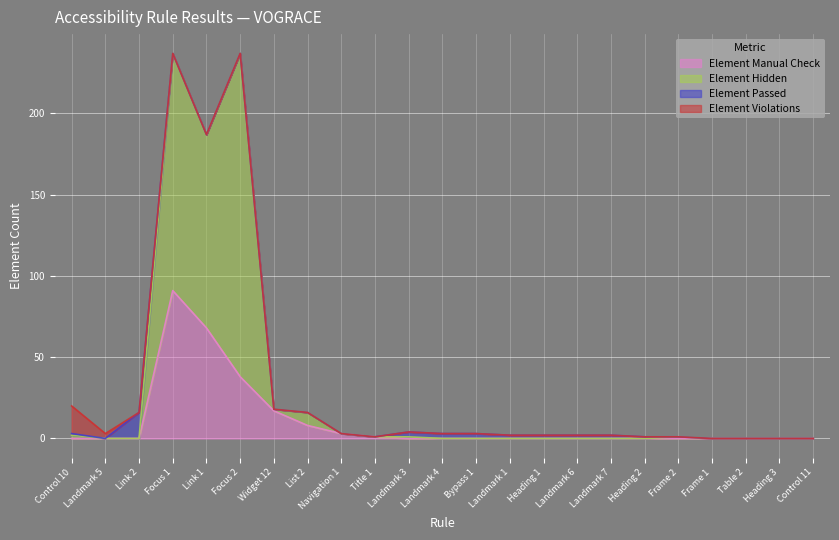

At which label is Element Manual Check closest to 45?

Focus 2